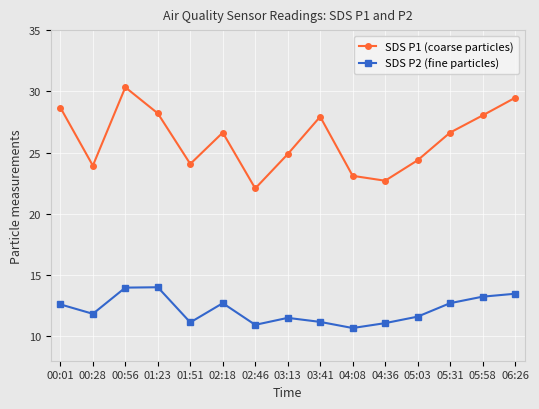

Which series has the widest spread of values?

SDS P1 (coarse particles)